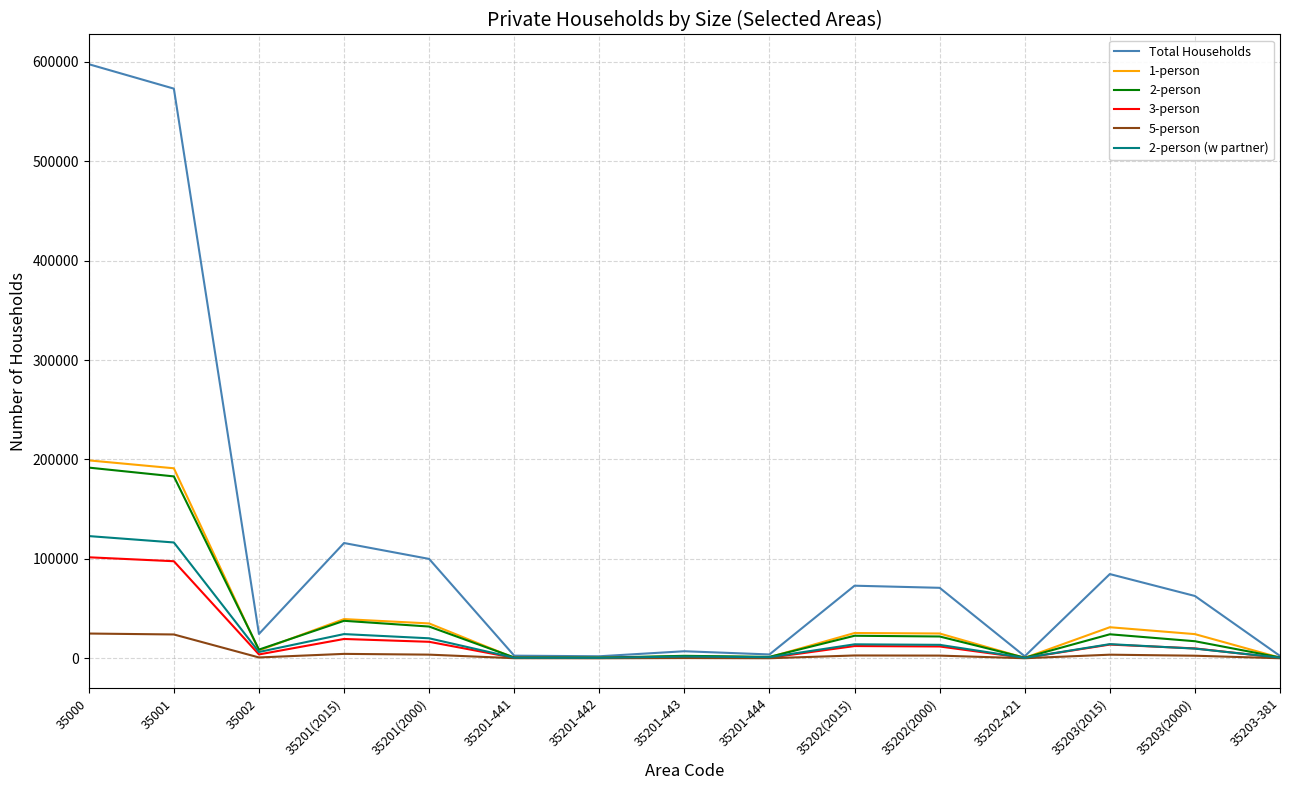

Which series has the widest spread of values?

Total Households